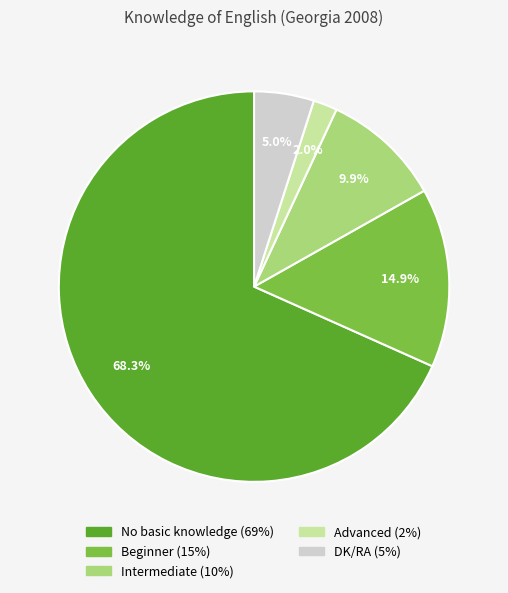

Rank the categories by value from lowest to highest.

Advanced, DK/RA, Intermediate, Beginner, No basic knowledge